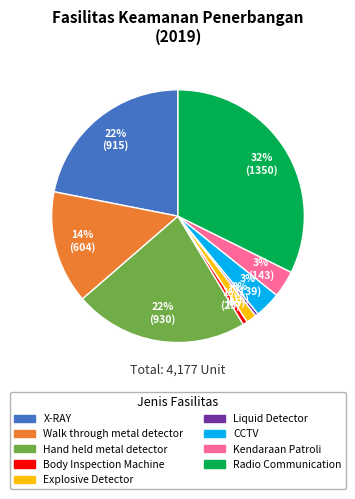

What is the largest slice in the pie chart?

Radio Communication